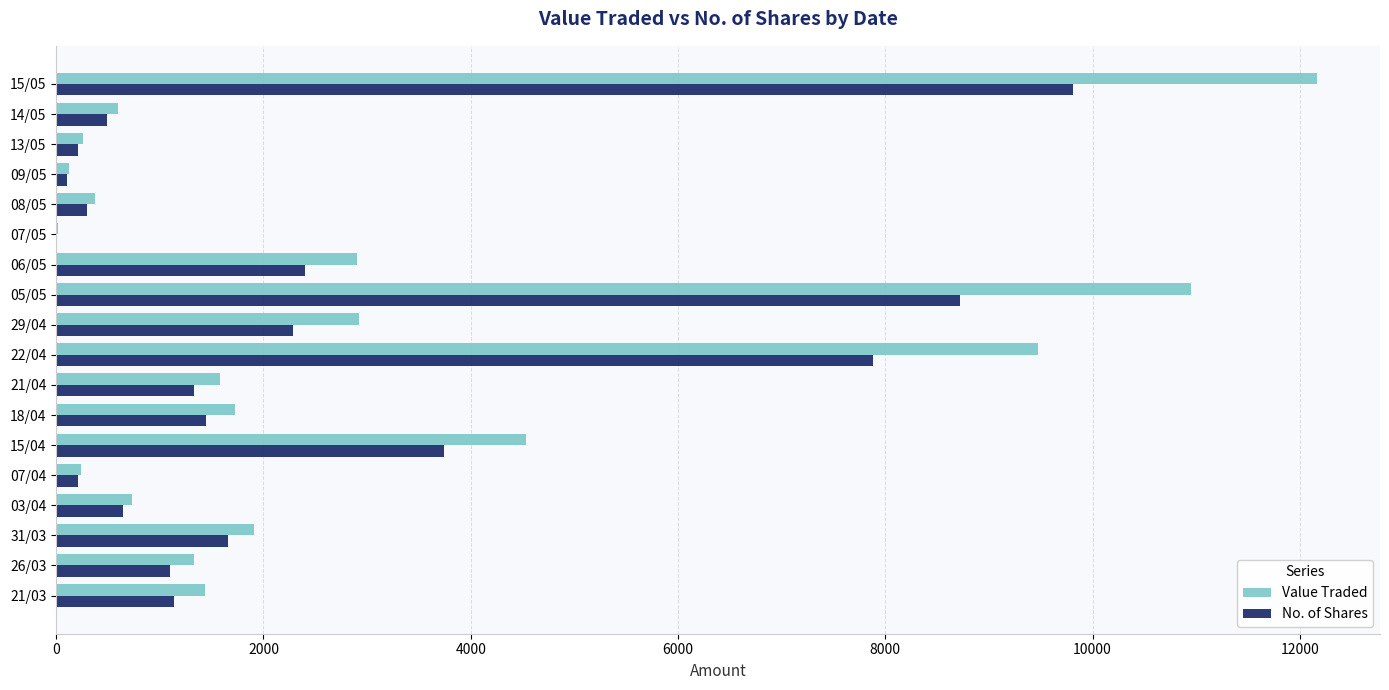

The value of Value Traded at 29/04 is 2917. True or false?

True